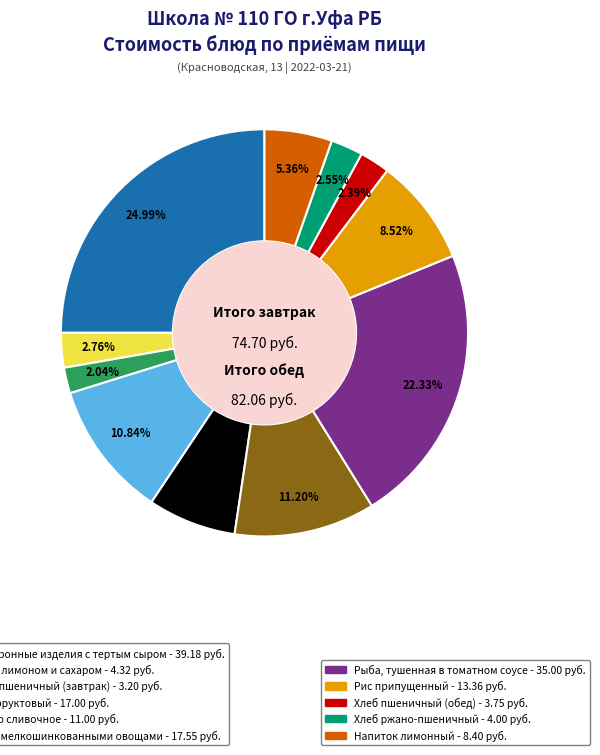

Is there any slice that represents more than half of the pie?

No